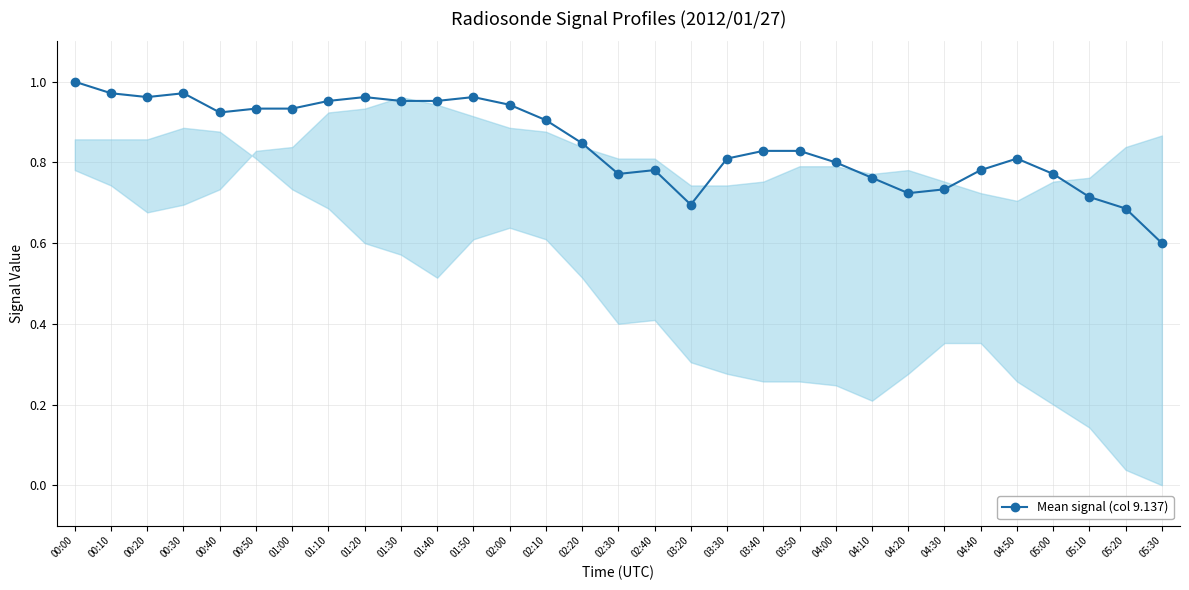

What is the sum of all values?

26.3